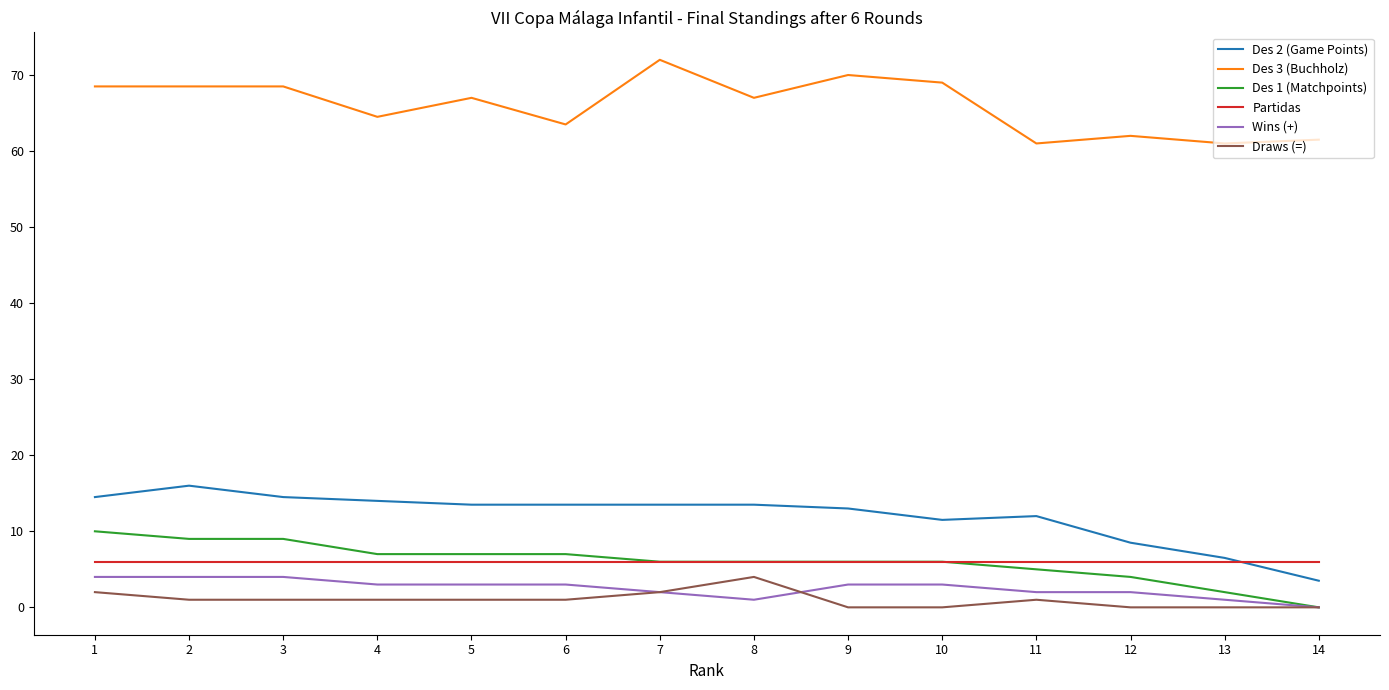

Is this an area chart (filled region under the line)?

No